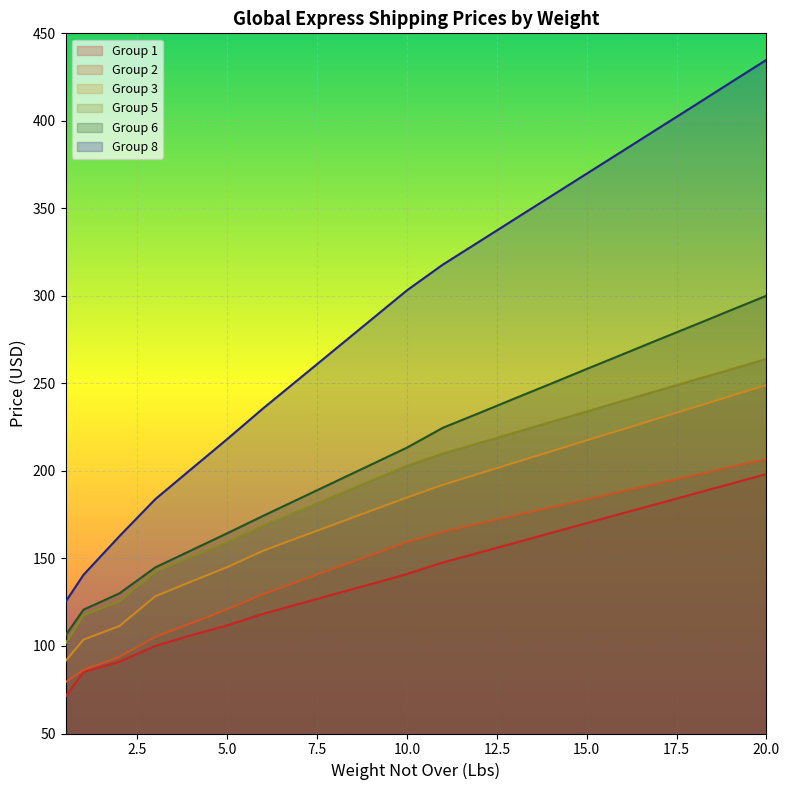

True or false: Group 6 and Group 5 intersect in this chart.

False